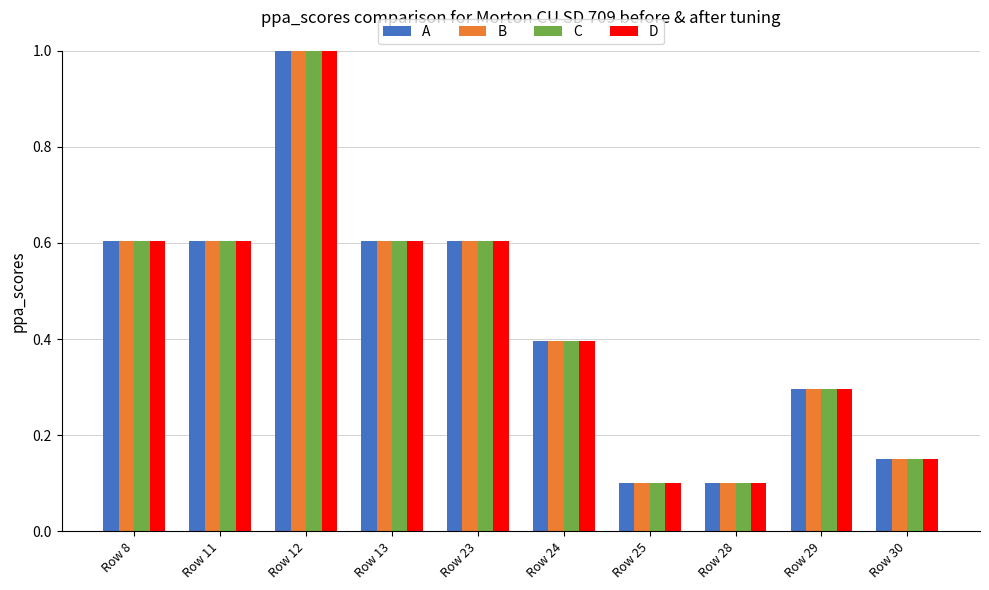

What is the maximum value for C?

1.0